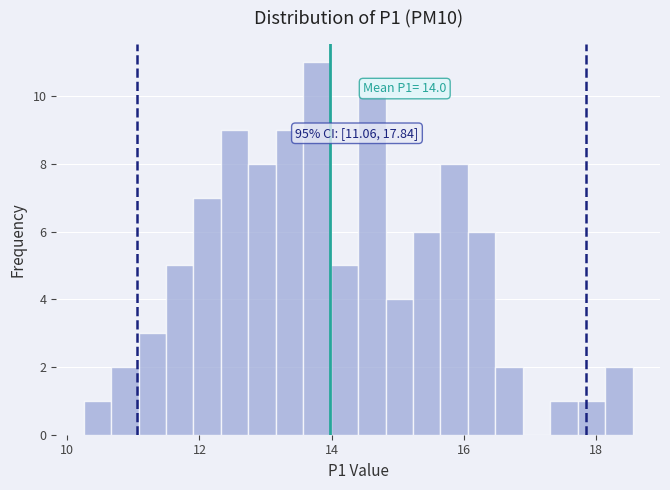

Read against the x-axis, roughly where is the centre of the tallest bar?

13.8